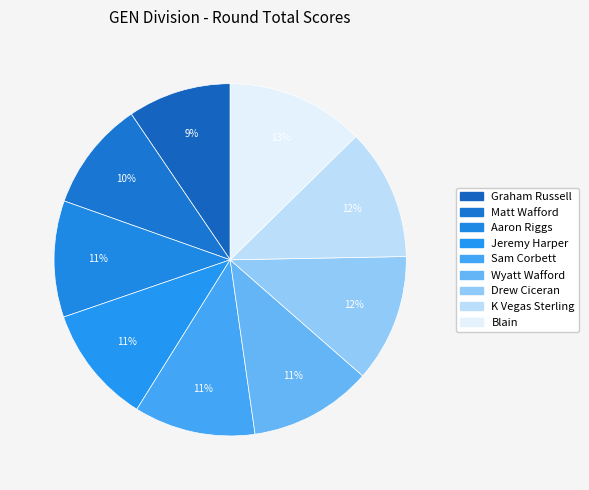

Is it true that Blain is 4% of the pie?

False